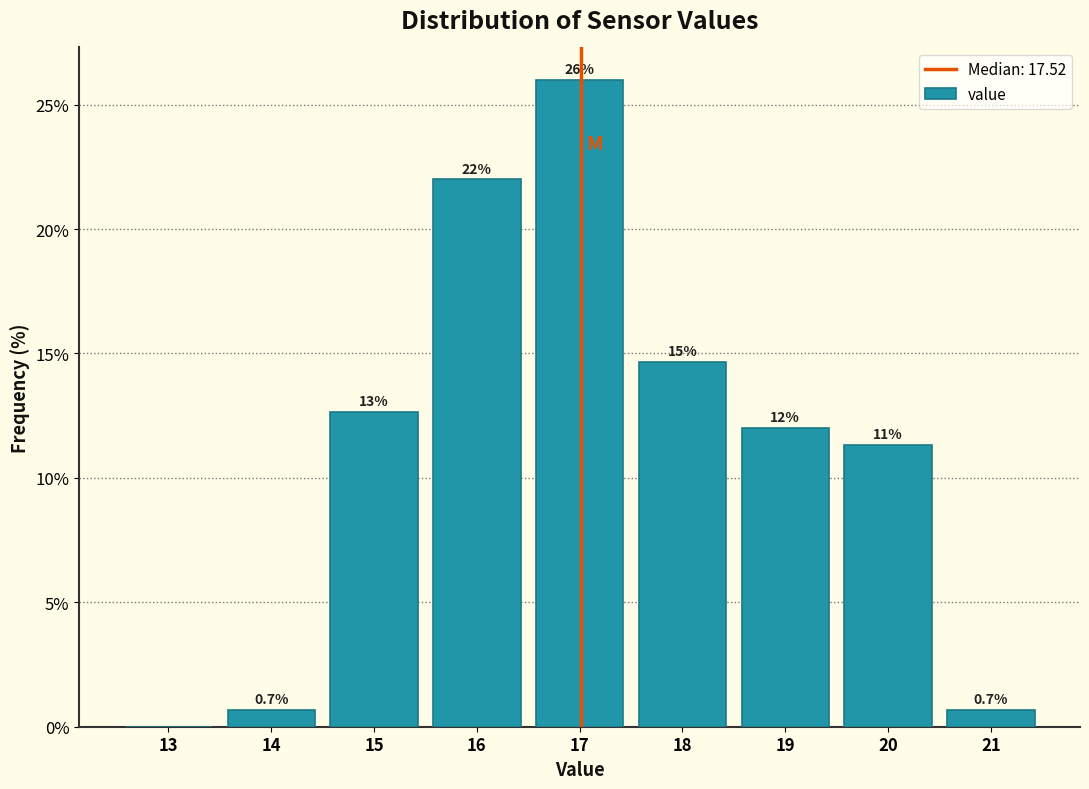

Reading left to right, transcribe all the data shown in this chart.

13=0.0	14=0.7	15=12.7	16=22.0	17=26.0	18=14.7	19=12.0	20=11.3	21=0.7